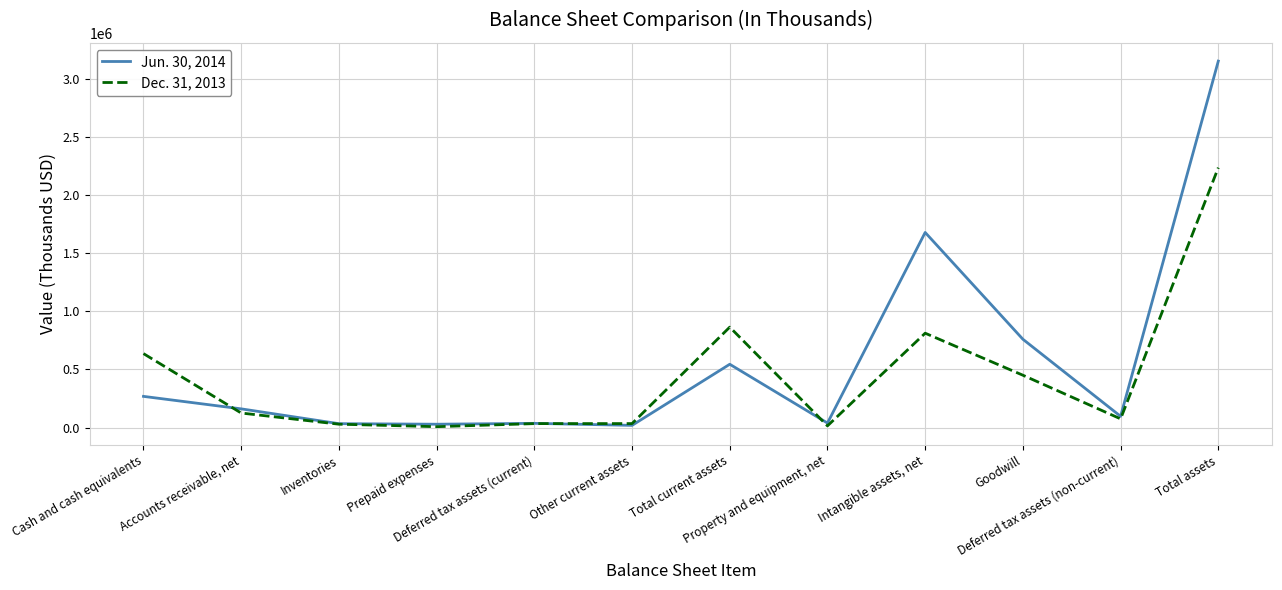

Which series has the widest spread of values?

Jun. 30, 2014